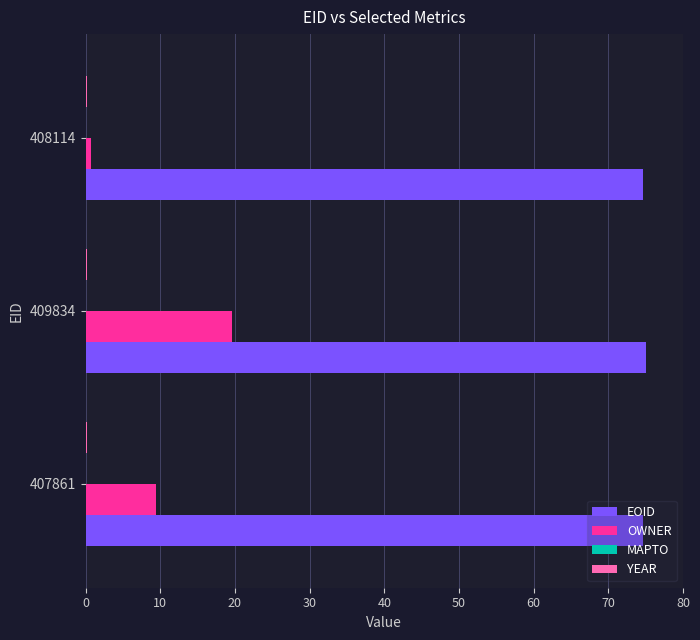

Is it true that EOID equals 104.5 at 409834?

False